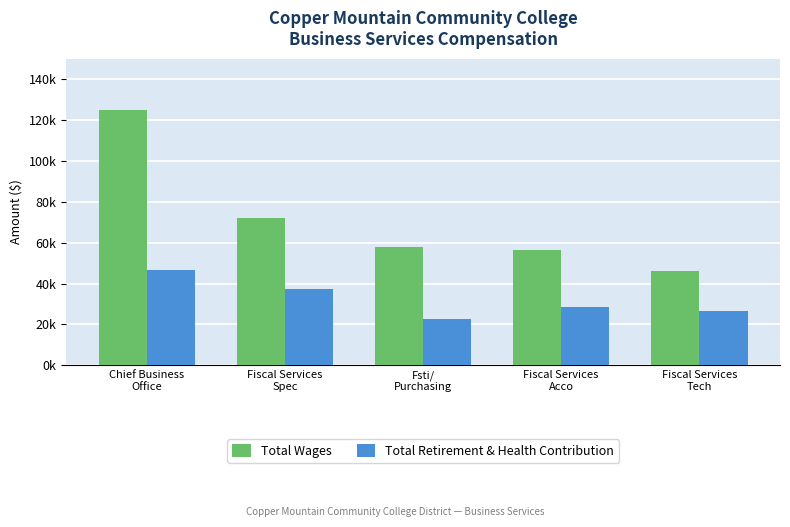

Rank the categories by Total Retirement & Health Contribution value from highest to lowest.

Chief Business
Office, Fiscal Services
Spec, Fiscal Services
Acco, Fiscal Services
Tech, Fsti/
Purchasing